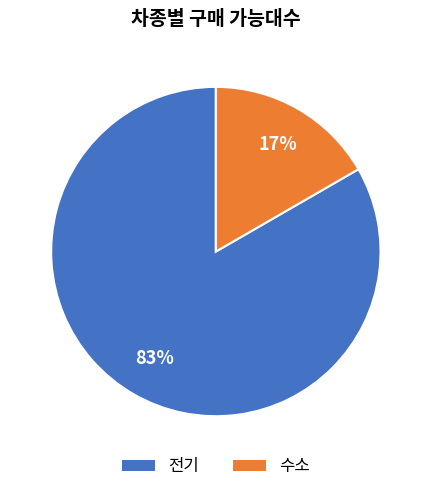

To the nearest percent, what is the combined percentage of 수소 and 전기?

100%